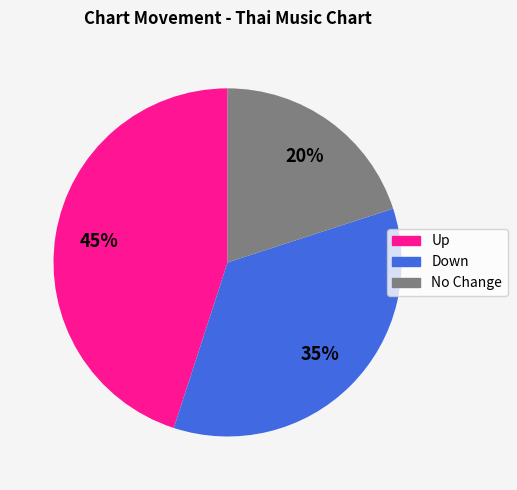

To the nearest percent, what is the average slice percentage?

33%